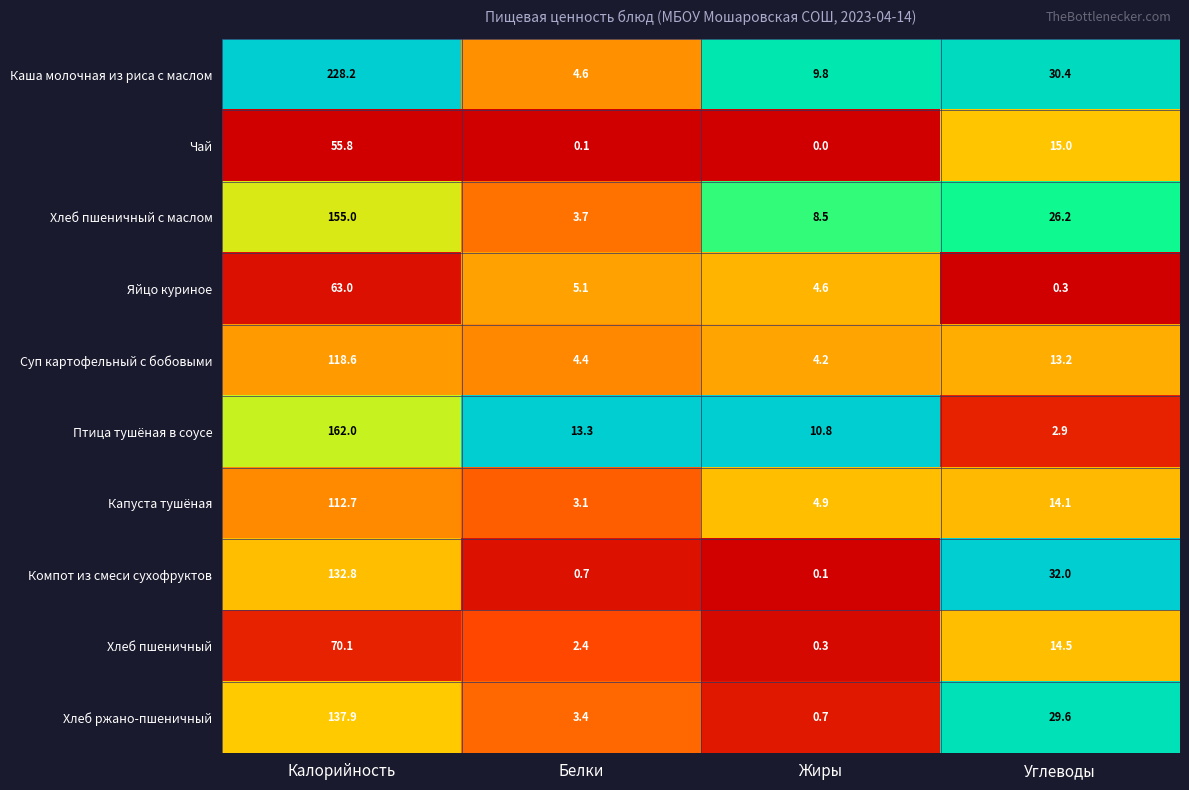

The Хлеб пшеничный series shows 0.3 at Жиры. True or false?

True